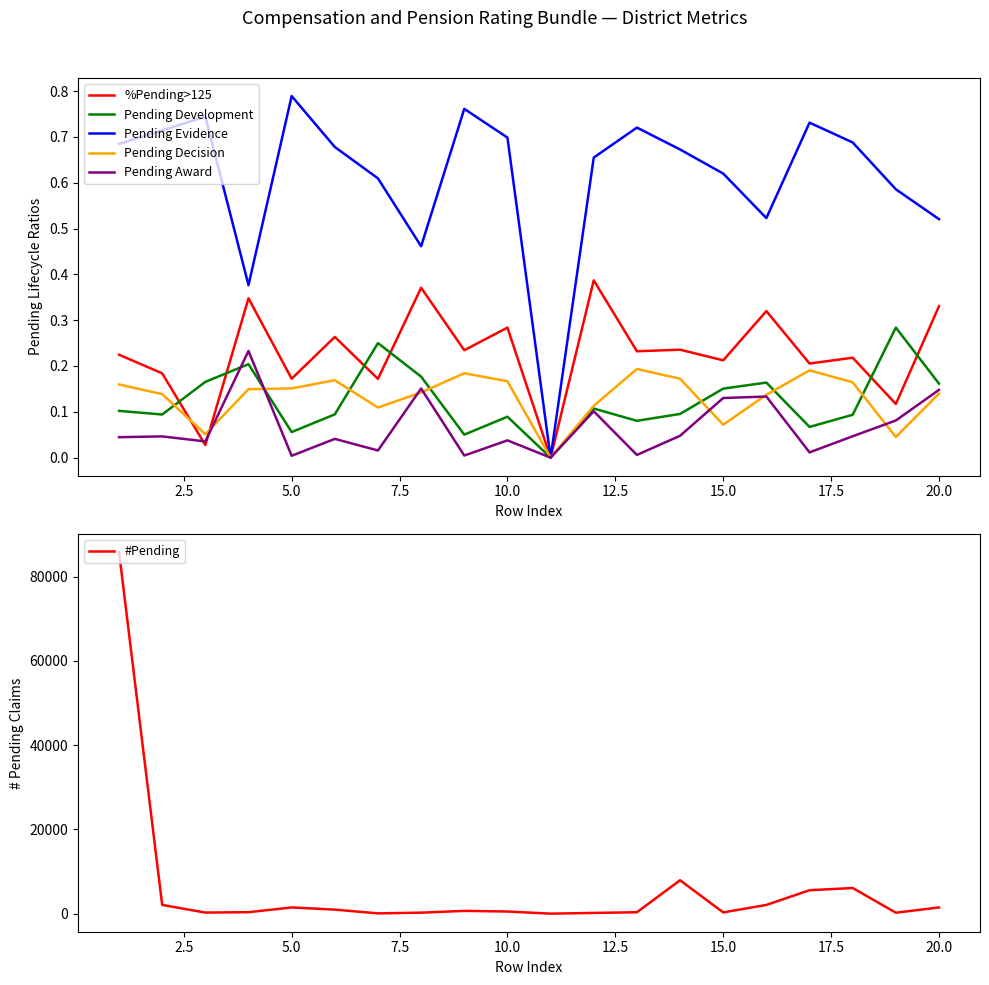

The Pending Evidence series shows 0.2 at 15. True or false?

False